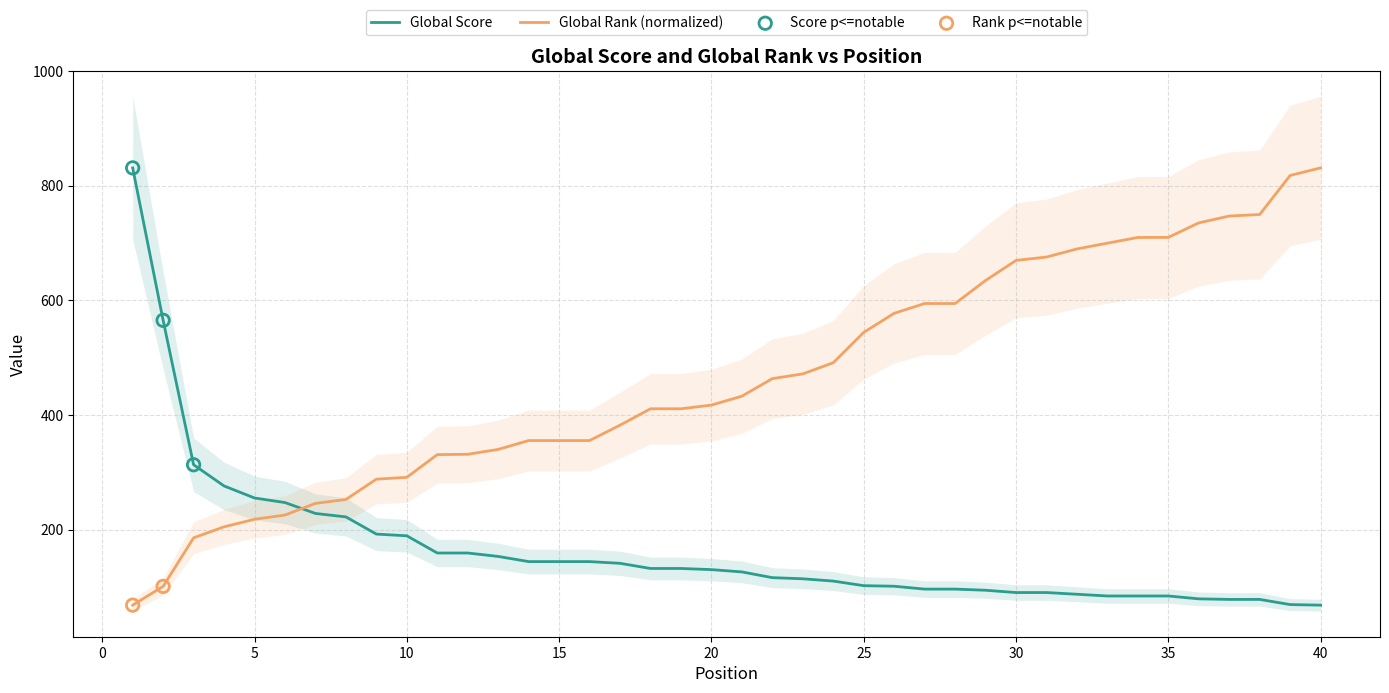

What is the total value across all series at 6?

472.2